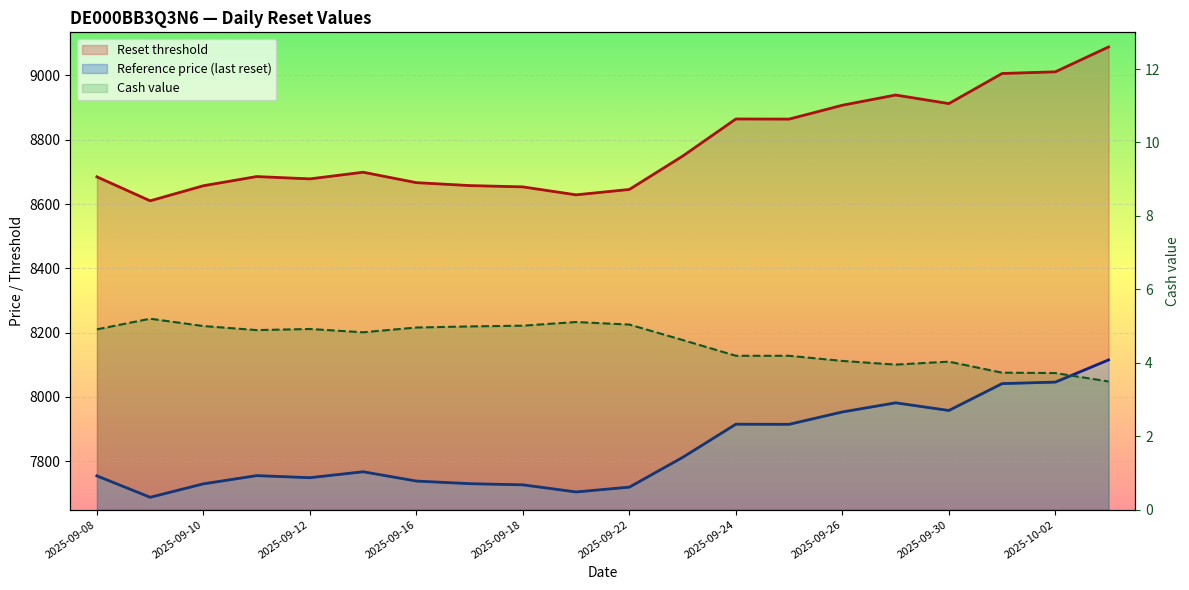

List the labels in order of Cash value value, smallest first.

19, 18, 17, 15, 16, 14, 12, 13, 11, 2025-09-22, 2025-09-16, 2025-09-08, 2025-09-18, 2025-09-24, 2025-09-26, 2025-09-12, 2025-09-30, 10, 2025-10-02, 2025-09-10